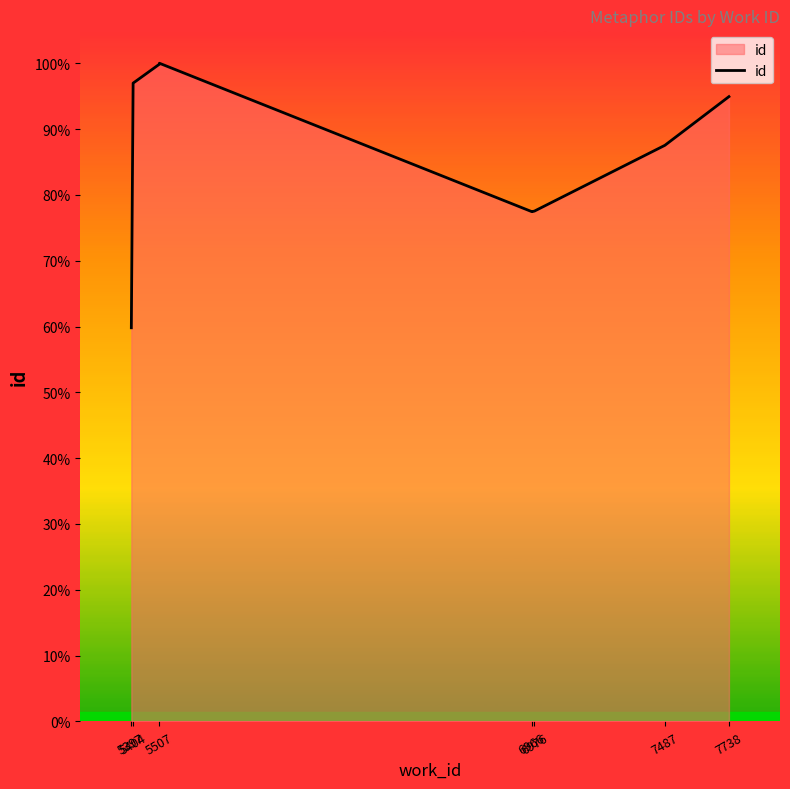

The value at 5397 is 14504. True or false?

True